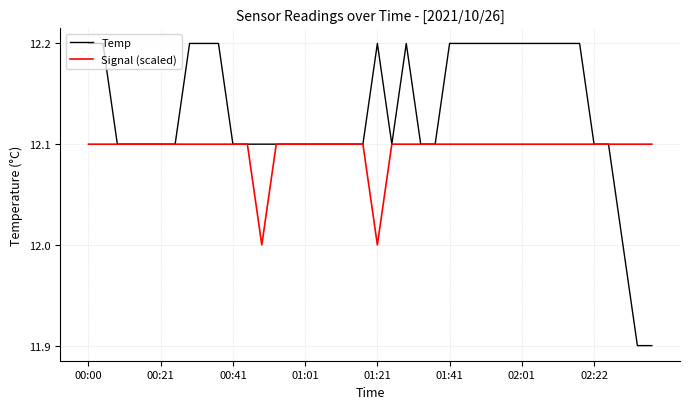

List the series in order of their peak value, lowest first.

Signal (scaled), Temp